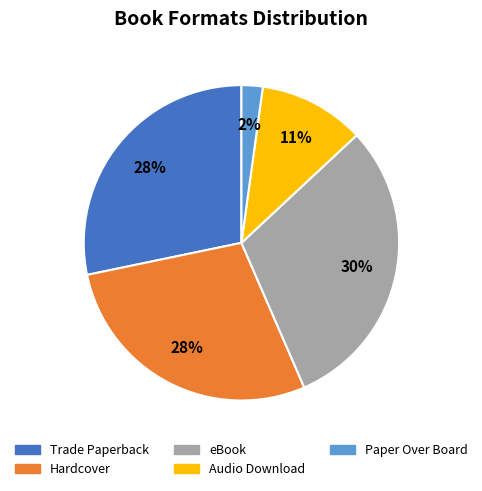

Which category has the smallest portion of the pie?

Paper Over Board